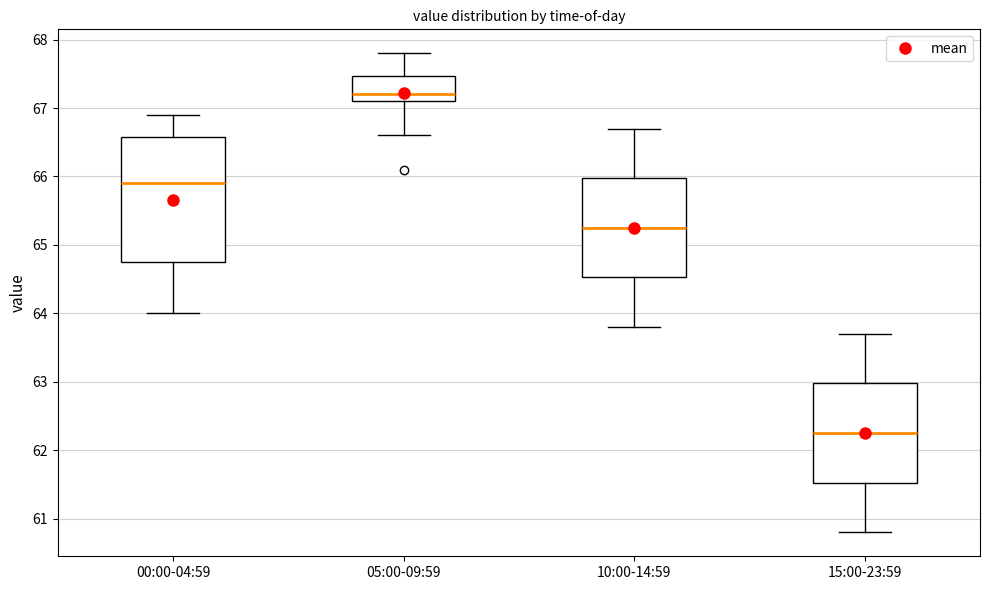

Which box has the highest median line?

05:00-09:59